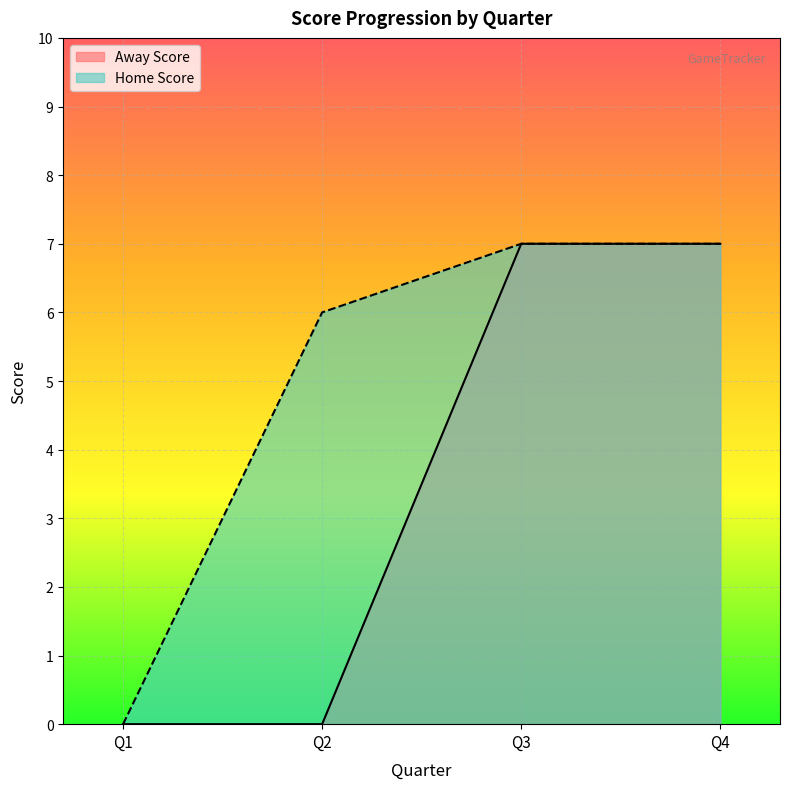

What is the difference between the maximum and minimum values in the Home Score series?

7